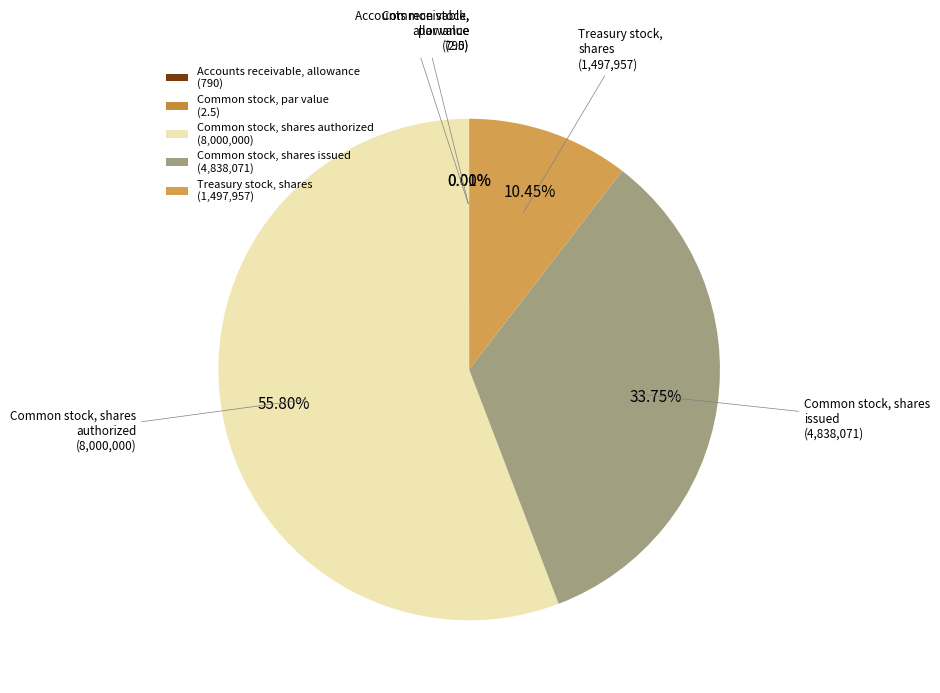

Is the sum of Common stock, shares issued and Treasury stock, shares greater than half?

No